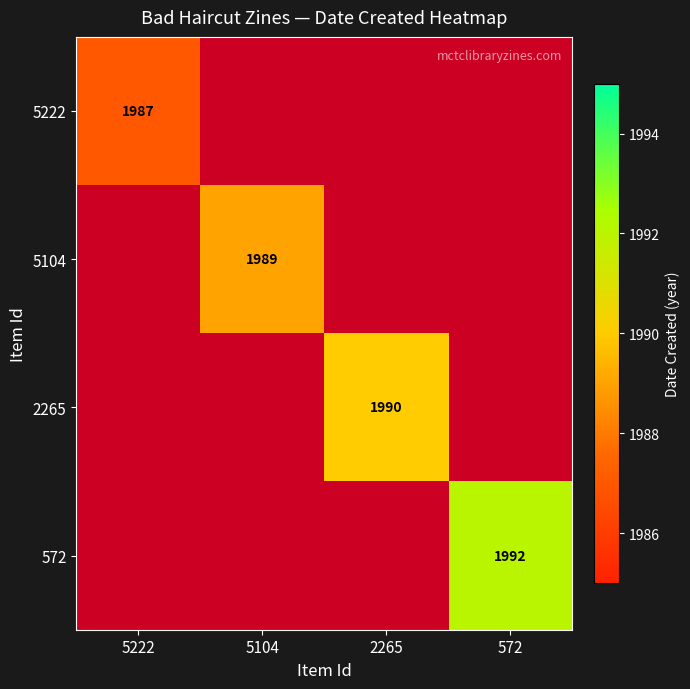

Is it true that 572 equals 524 at 572?

False